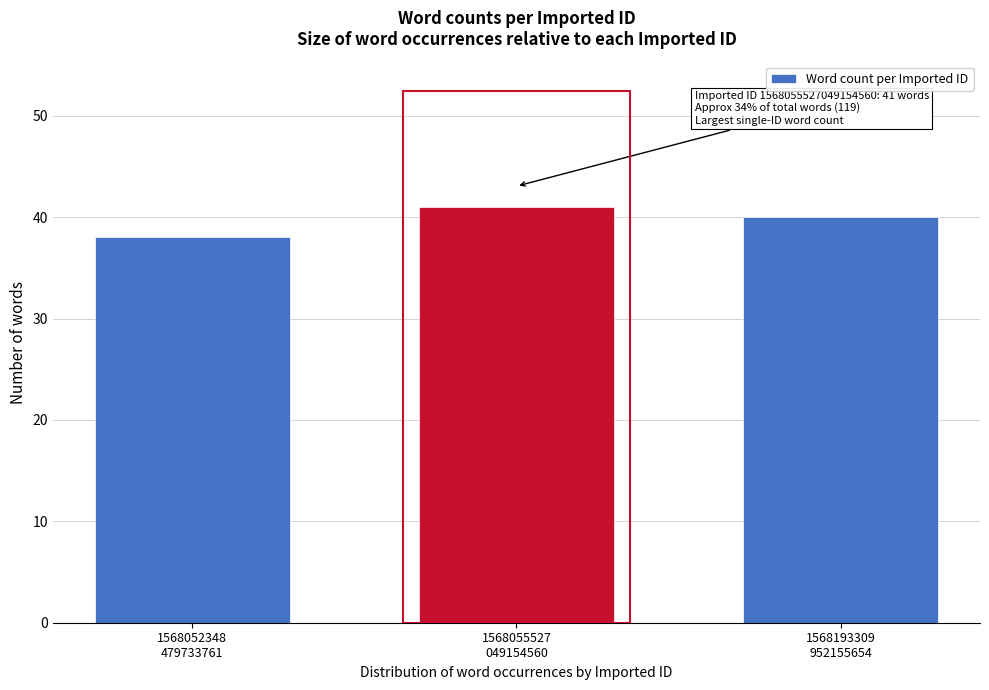

Reading left to right, list all the values displayed in this chart.

38	41	40